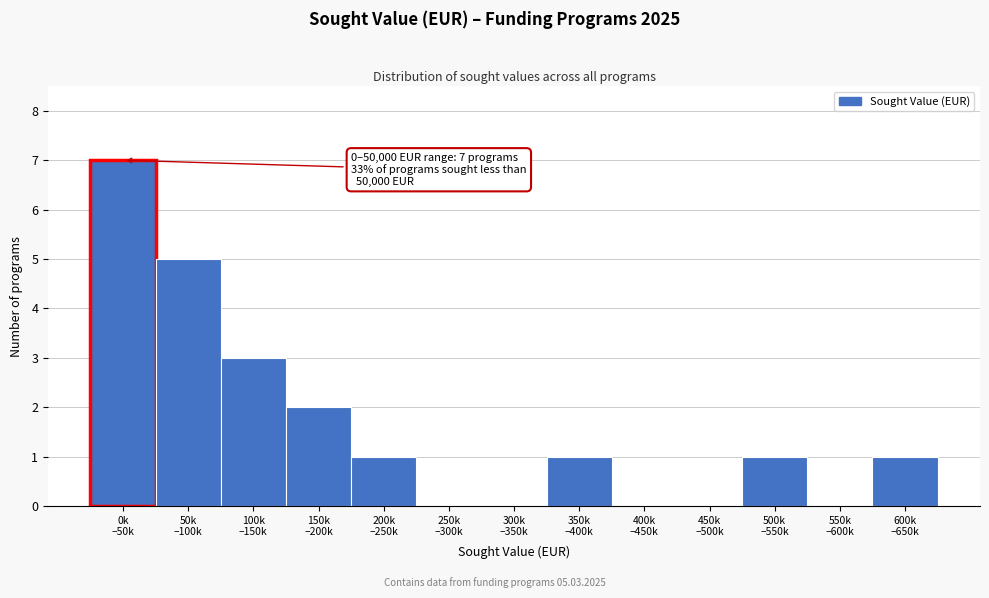

What is the greatest value displayed?

7